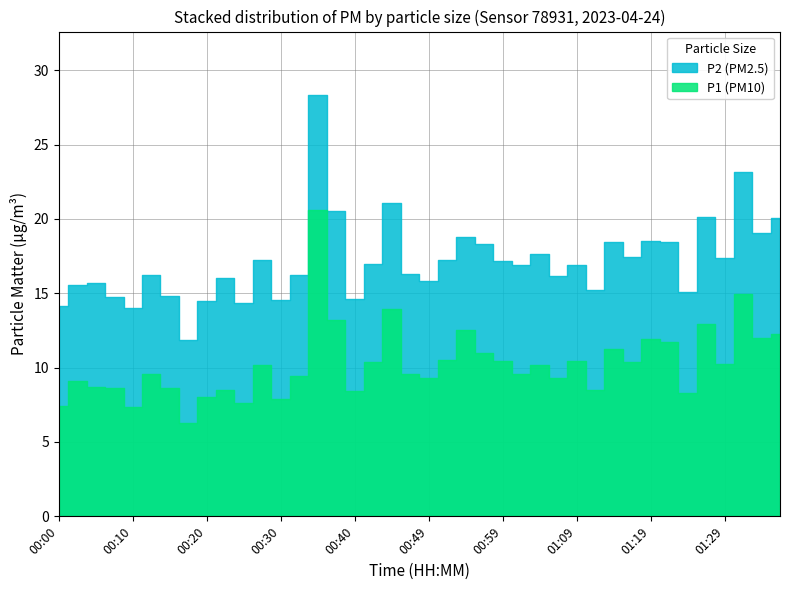

True or false: P1 and P2 cross at least once.

False